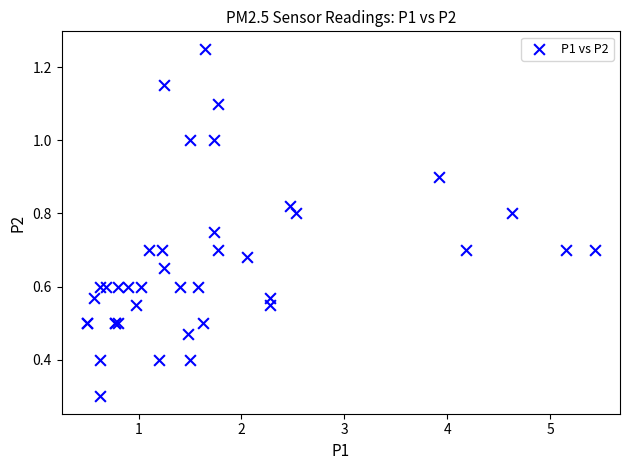

What Y value in the scatter plot is closest to 0?

0.3